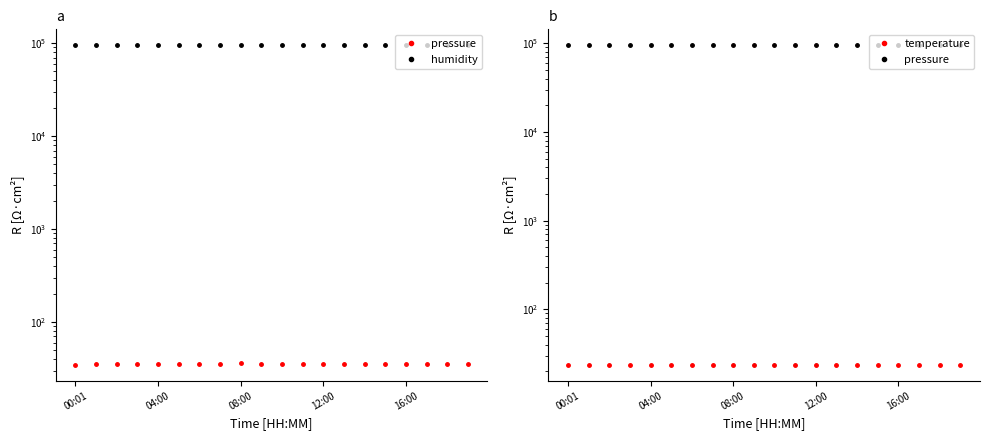

Rank the series by their maximum value, from lowest to highest.

temperature, humidity, pressure